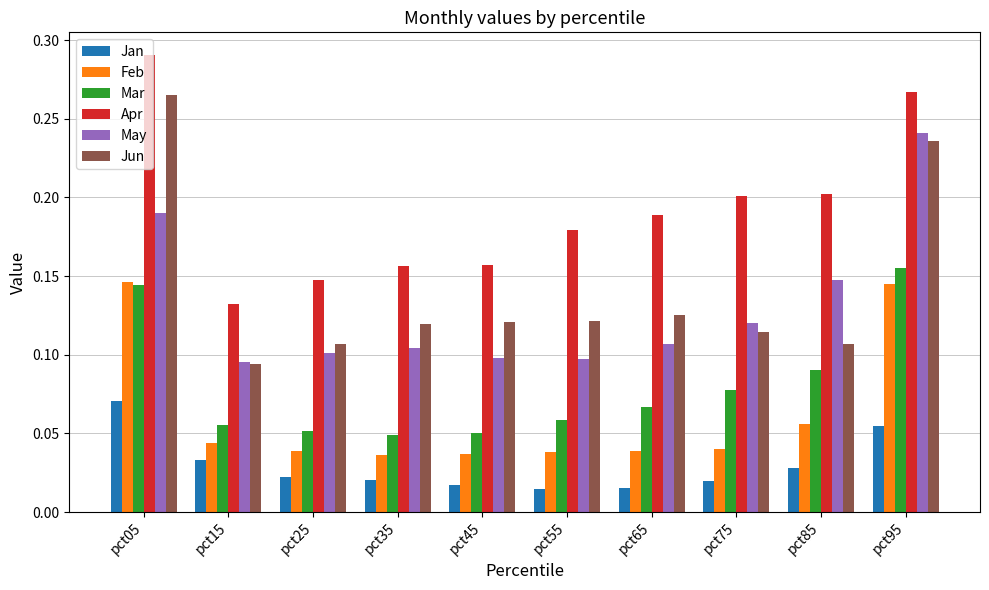

Which series has the widest spread of values?

Jun